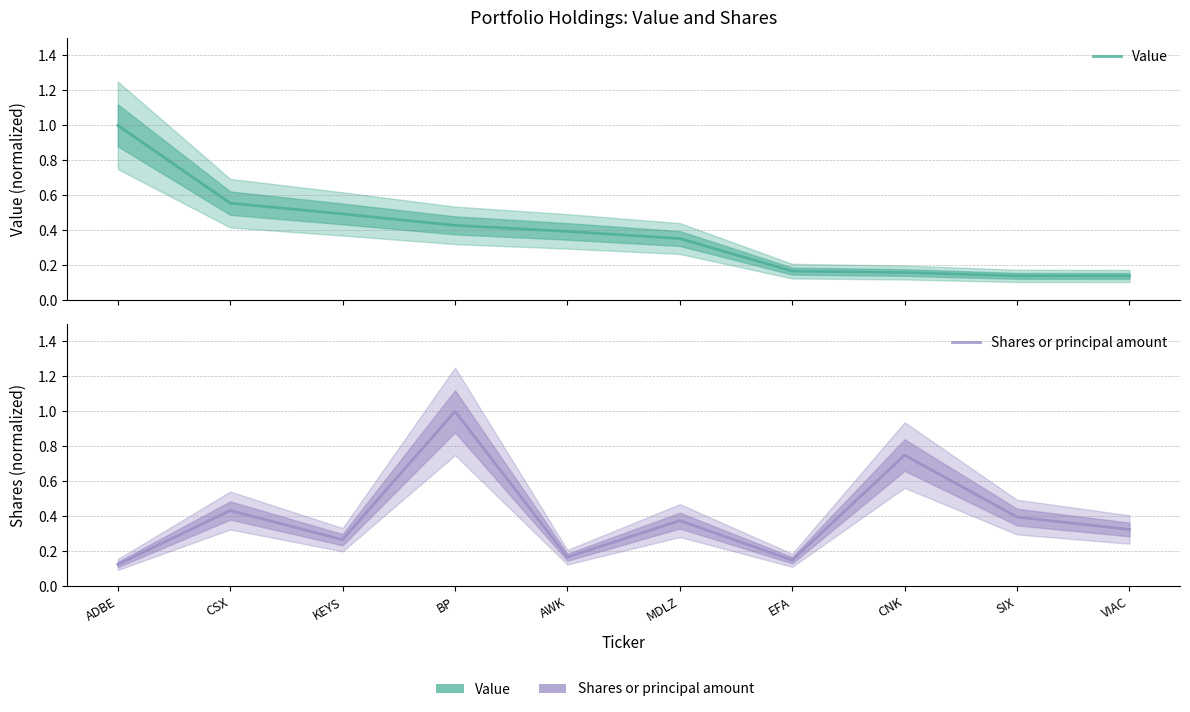

What position from the left is ADBE?

1